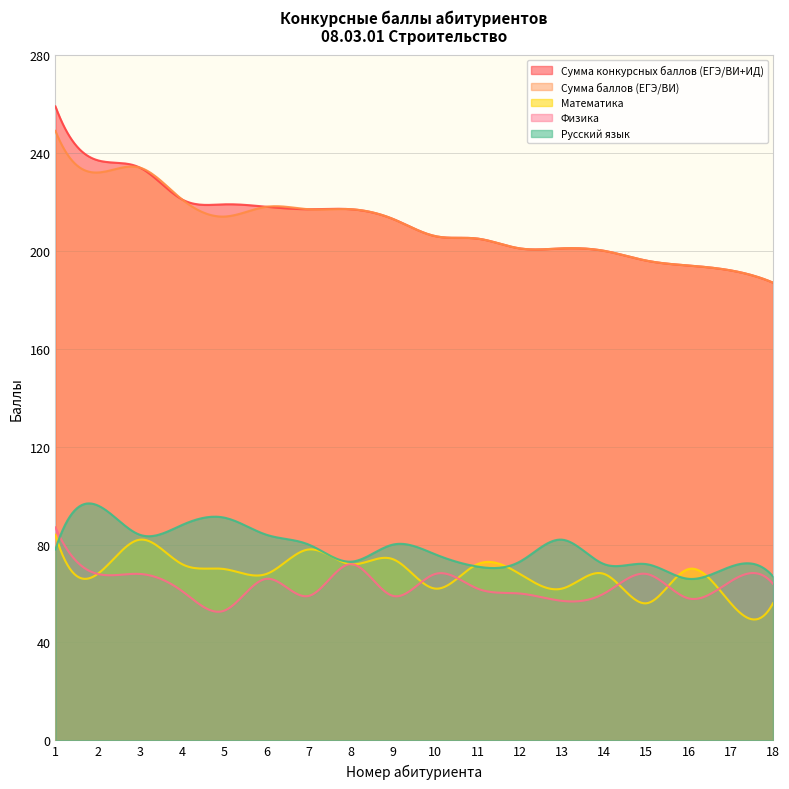

Rank the series by their maximum value, from lowest to highest.

Математика, Физика, Русский язык, Сумма баллов (ЕГЭ/ВИ), Сумма конкурсных баллов (ЕГЭ/ВИ+ИД)